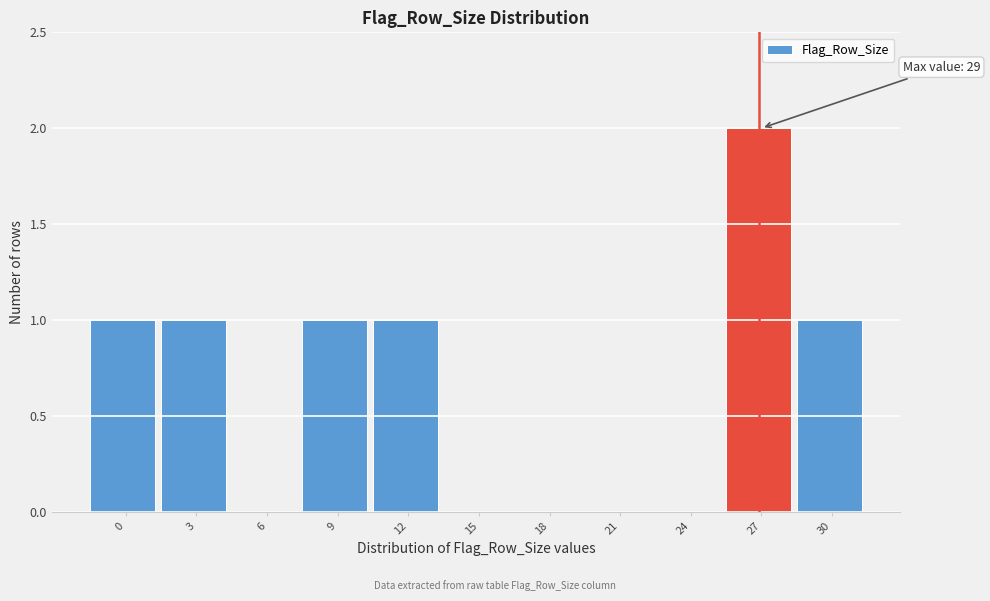

Reading left to right, list all the values displayed in this chart.

0=1	3=1	6=0	9=1	12=1	15=0	18=0	21=0	24=0	27=2	30=1